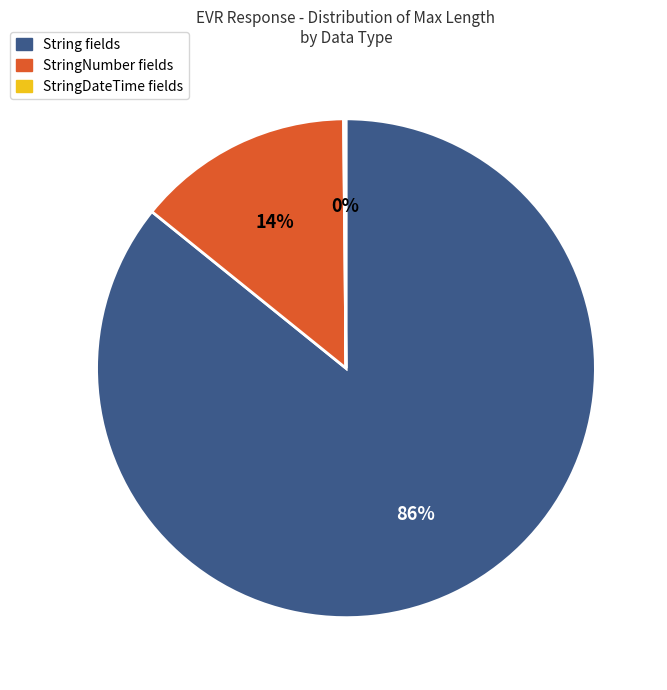

Which category has the biggest portion of the pie?

String fields